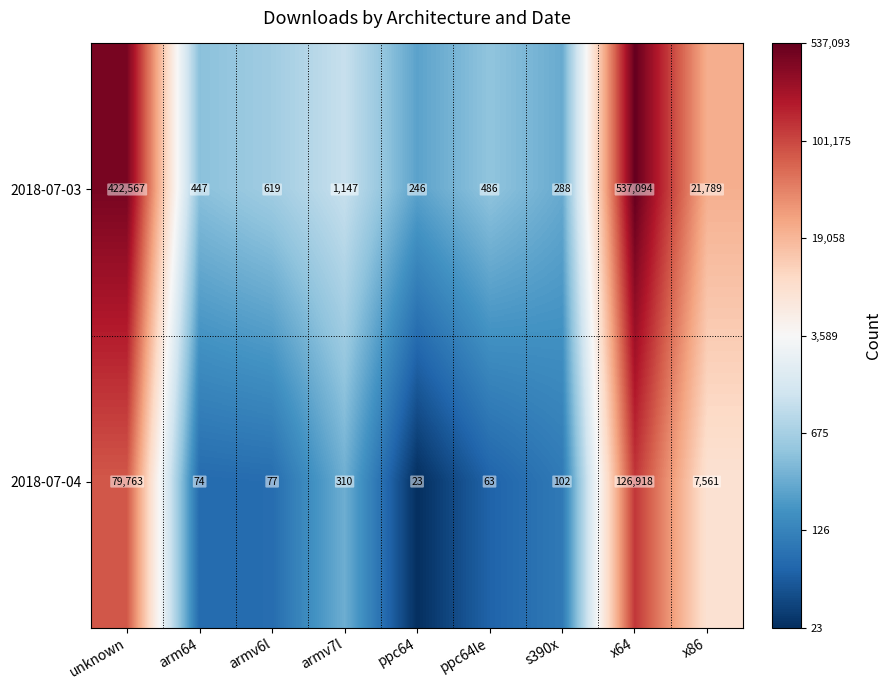

Which series changed the most between arm64 and ppc64?

2018-07-03